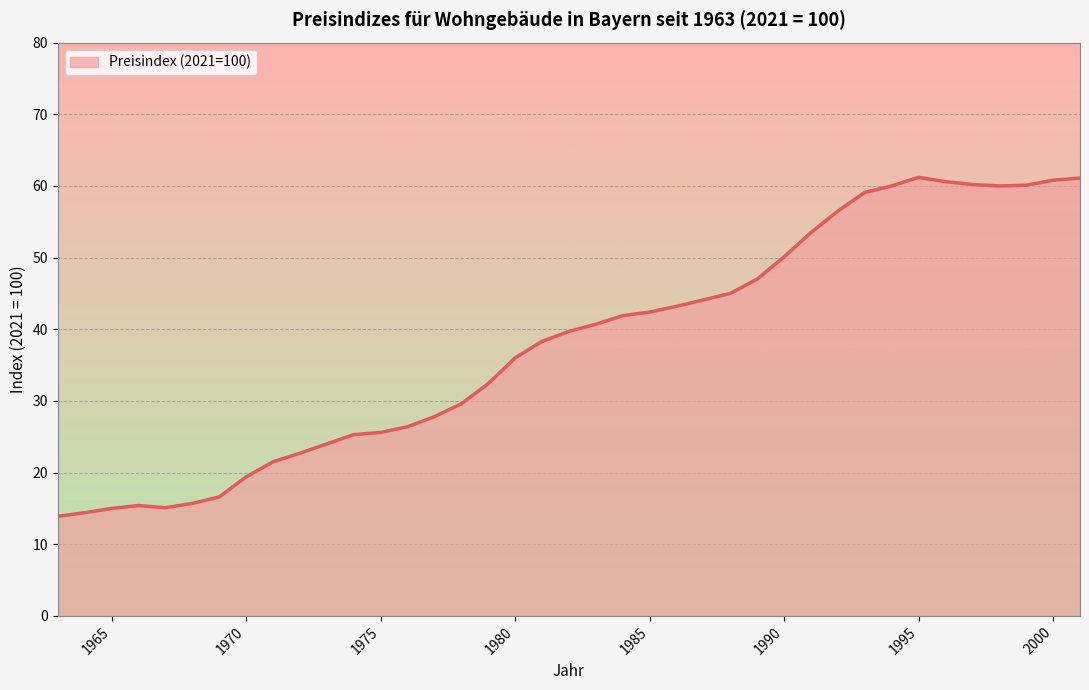

What is the smallest value displayed?

13.9